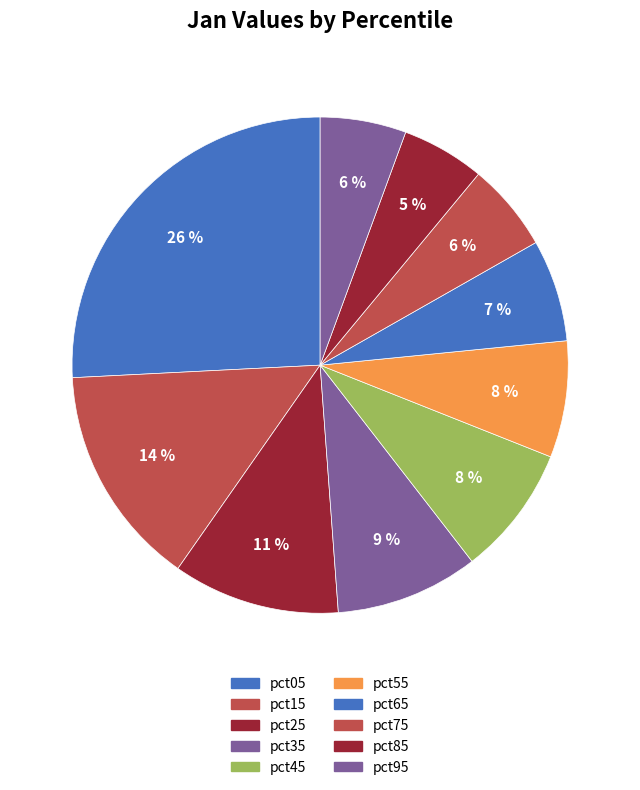

Combined, do pct95 and pct35 account for over 50%?

No